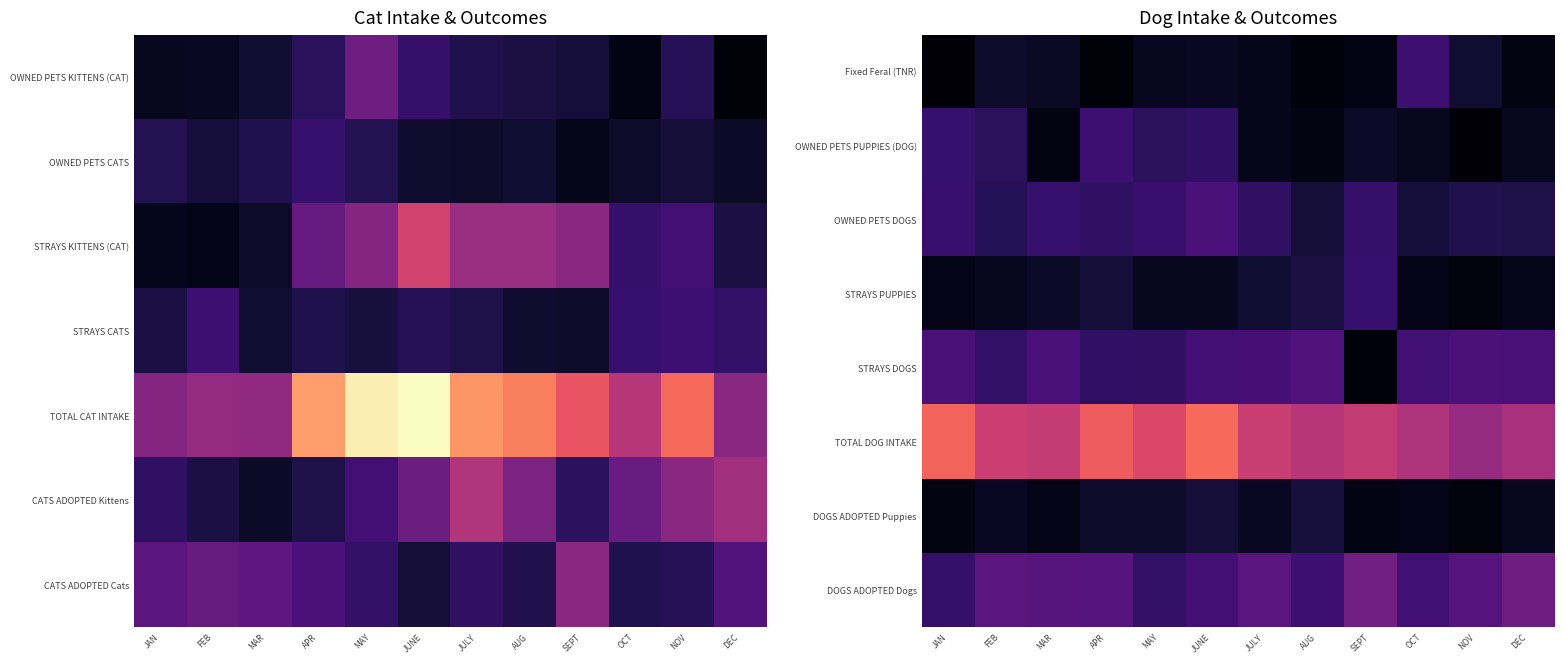

At how many categories does at least one series exceed 40?

12